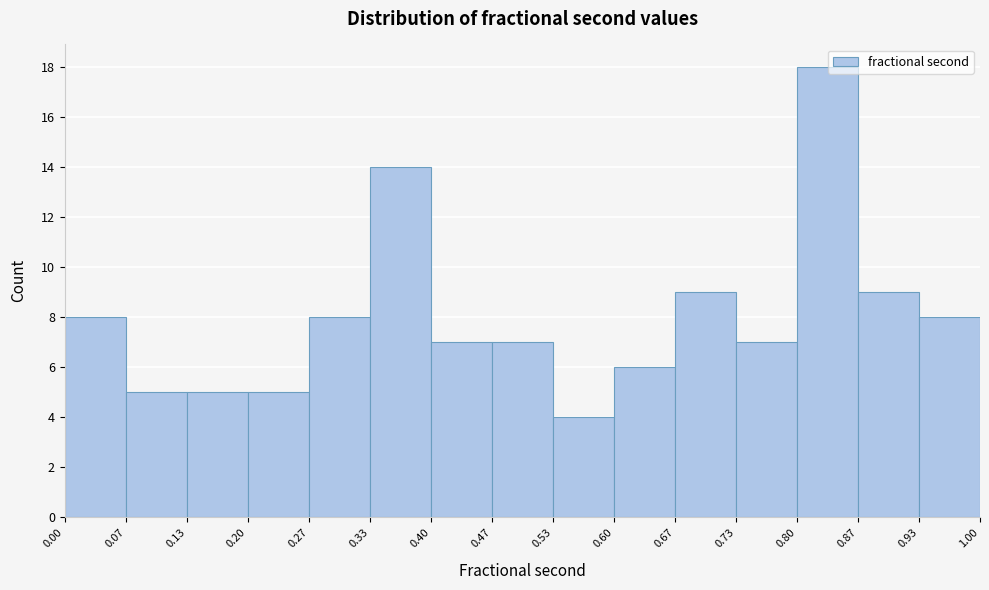

Over which range of the x-axis is the bar tallest?

0.80 to 0.87